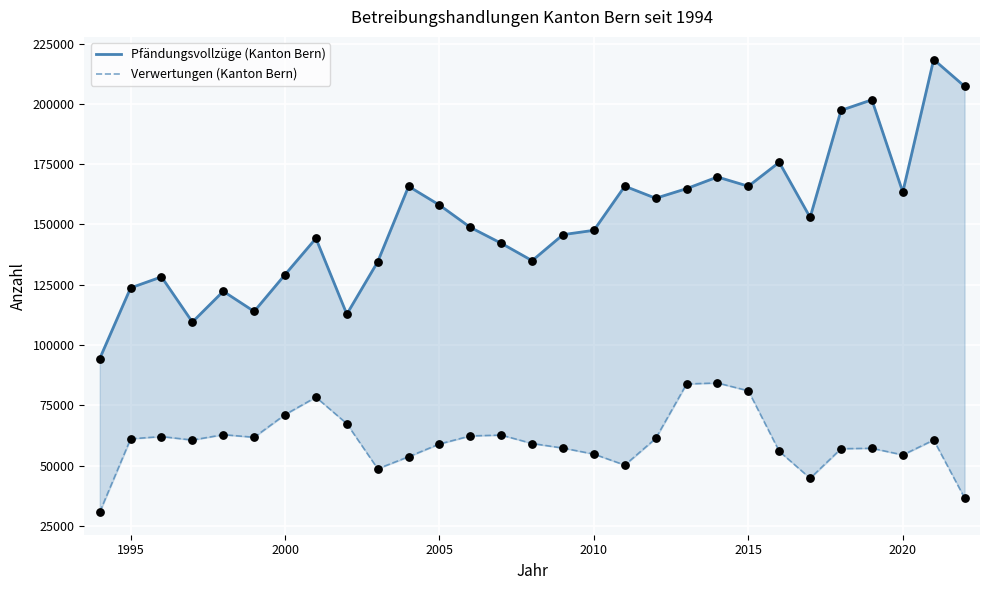

Which series has the largest total across all categories?

Pfändungsvollzüge (Kanton Bern)